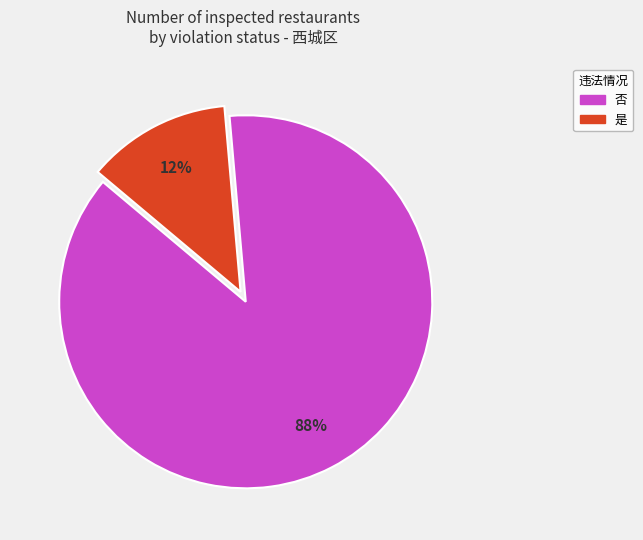

Combined, do 是 and 否 account for over 50%?

Yes